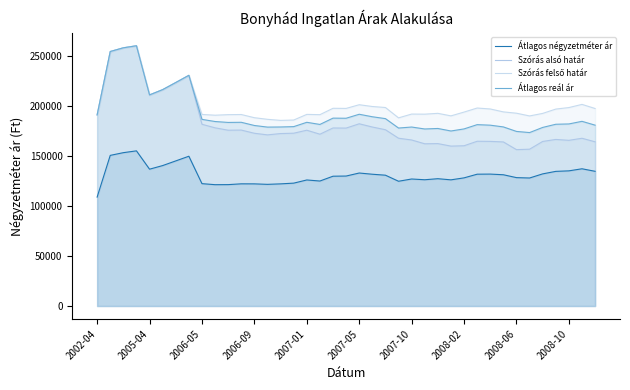

What is the sum of the Átlagos négyzetméter ár values at 14 and 37?

259480